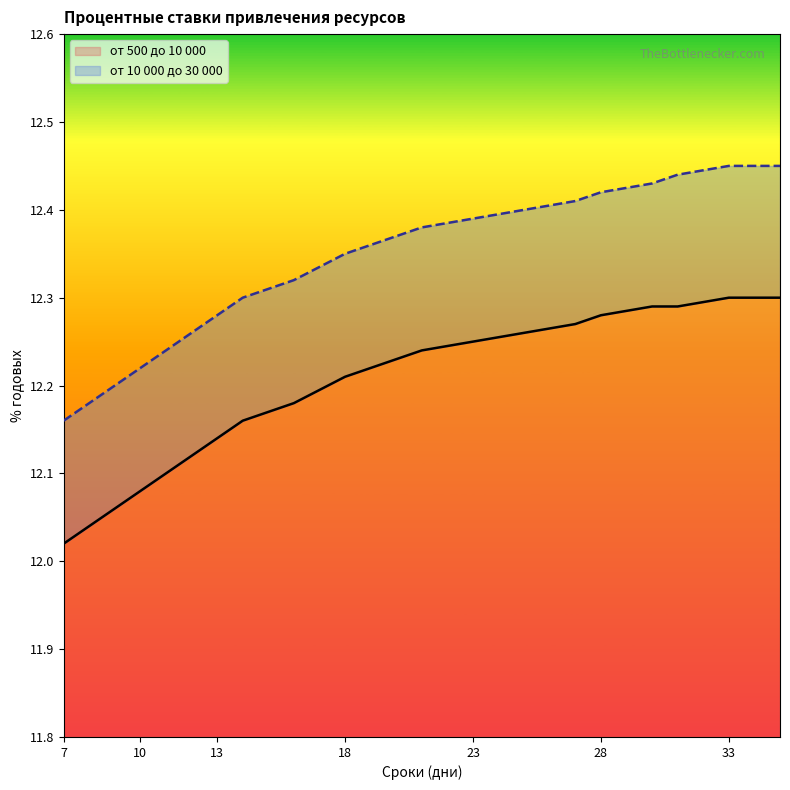

What is the total value across all series at 33?

24.8